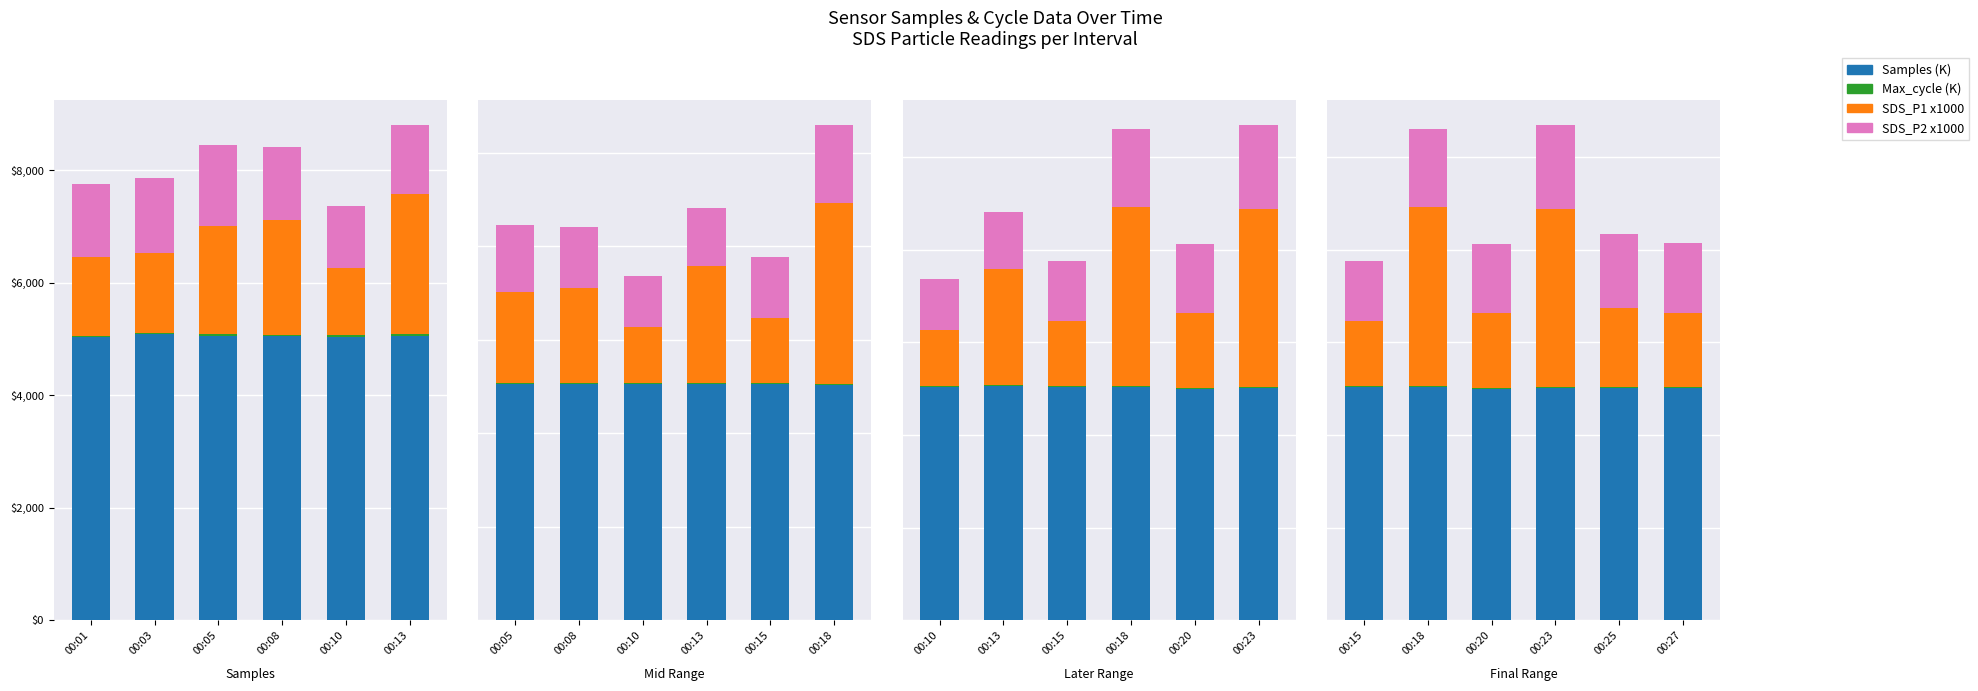

Which series has the largest range (max minus min)?

SDS_P1 x1000